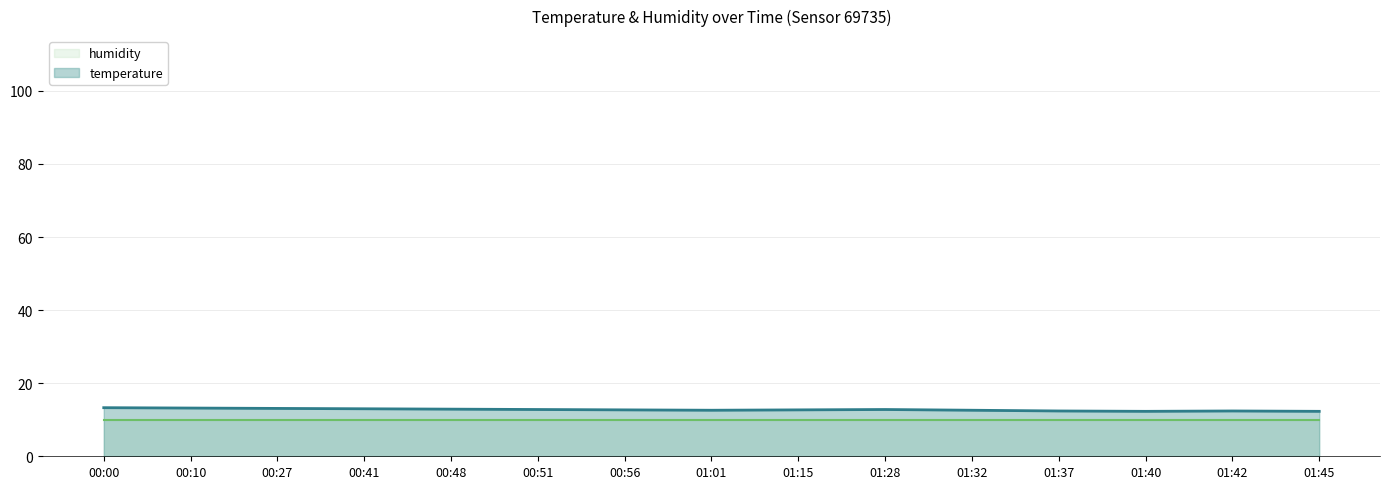

List the labels in order of humidity value, smallest first.

00:00, 00:10, 00:27, 00:41, 00:48, 00:51, 00:56, 01:01, 01:15, 01:28, 01:32, 01:37, 01:40, 01:42, 01:45